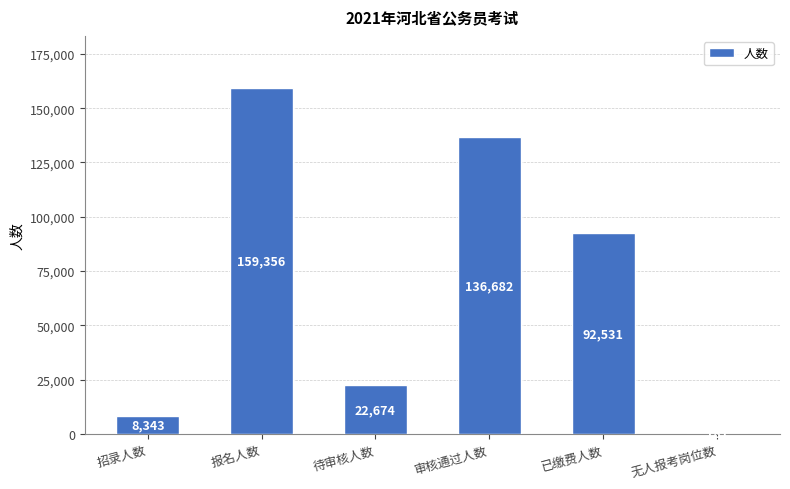

Are the bars horizontal?

No